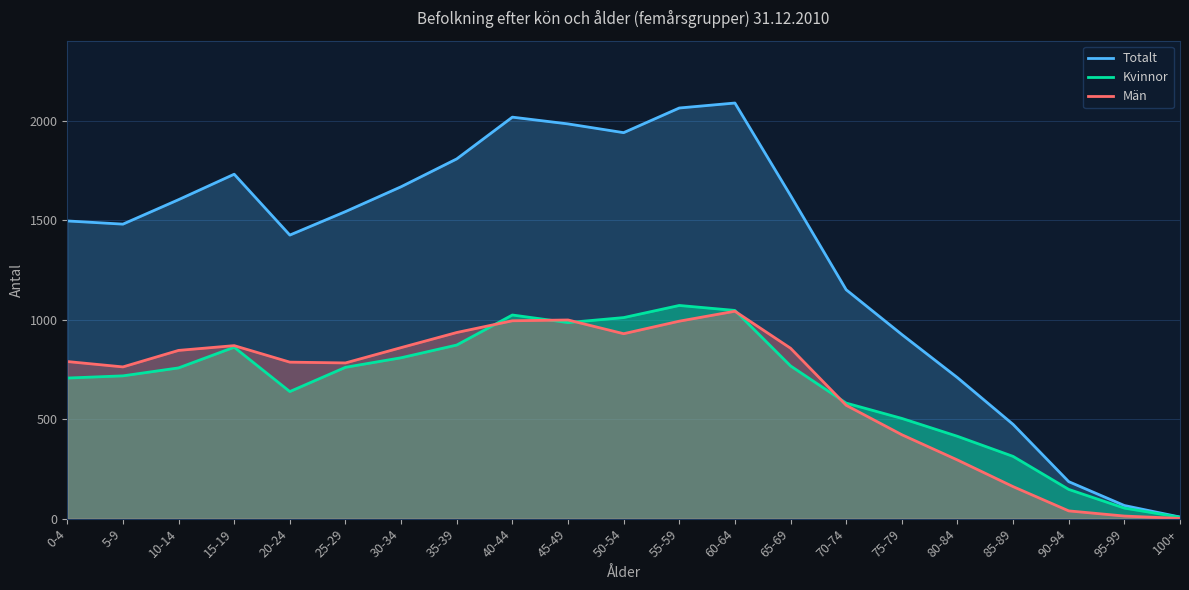

The value of Män at 90-94 is 39. True or false?

True